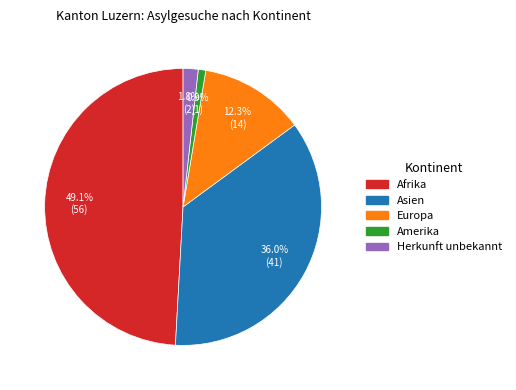

Count the number of slices in the pie.

5